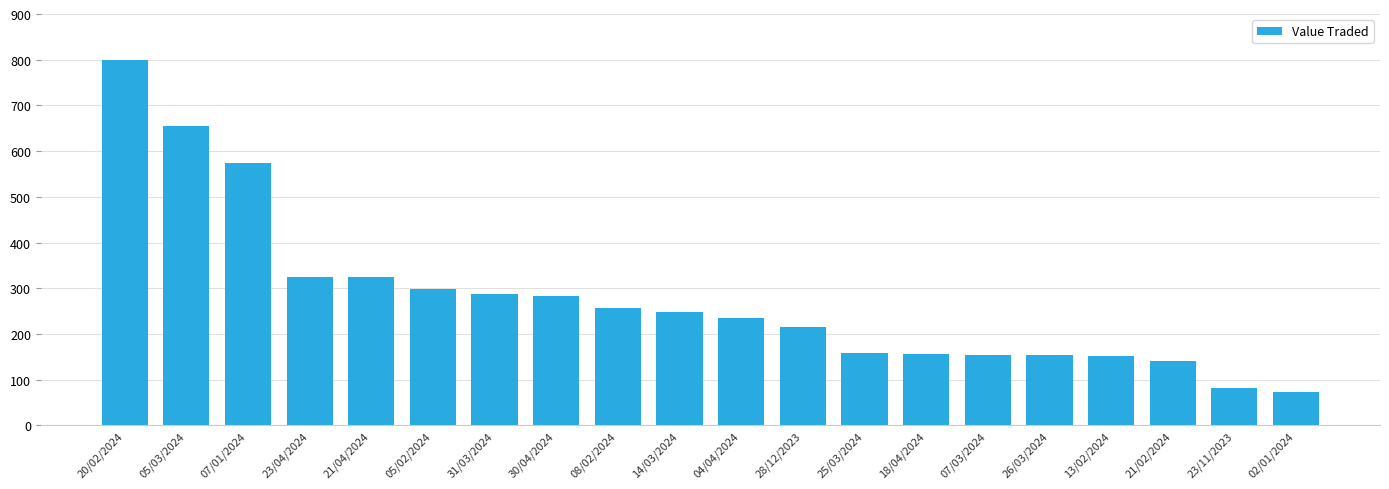

What is the value of the 18th bar from the left?

140.1